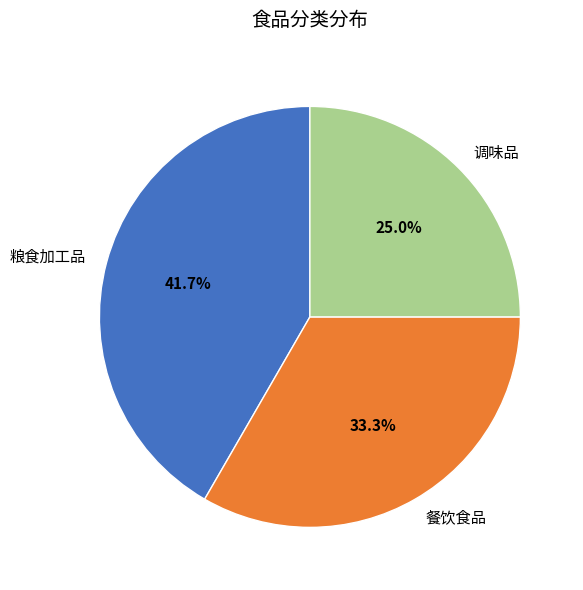

Which category has the biggest portion of the pie?

粮食加工品